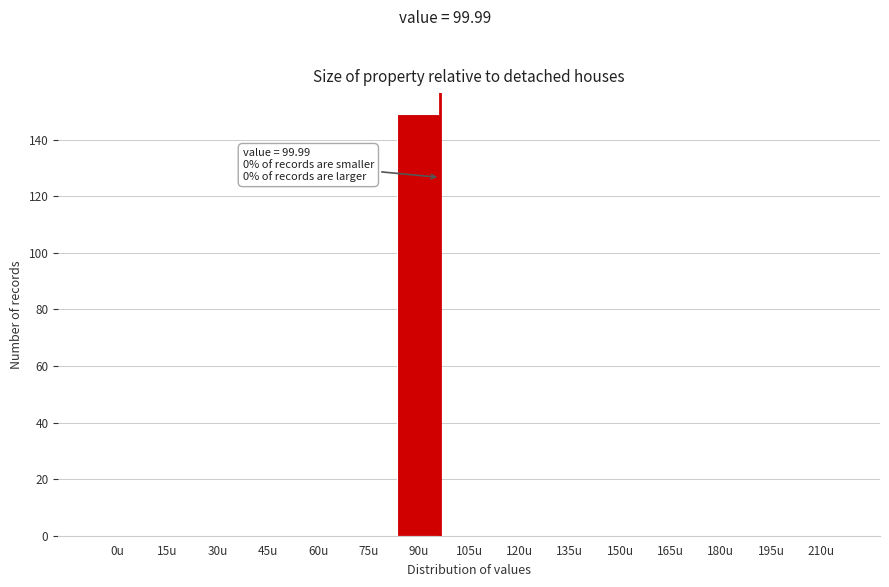

Reading right to left, what are all the values shown in this chart?

210u=0	195u=0	180u=0	165u=0	150u=0	135u=0	120u=0	105u=0	90u=149	75u=0	60u=0	45u=0	30u=0	15u=0	0u=0